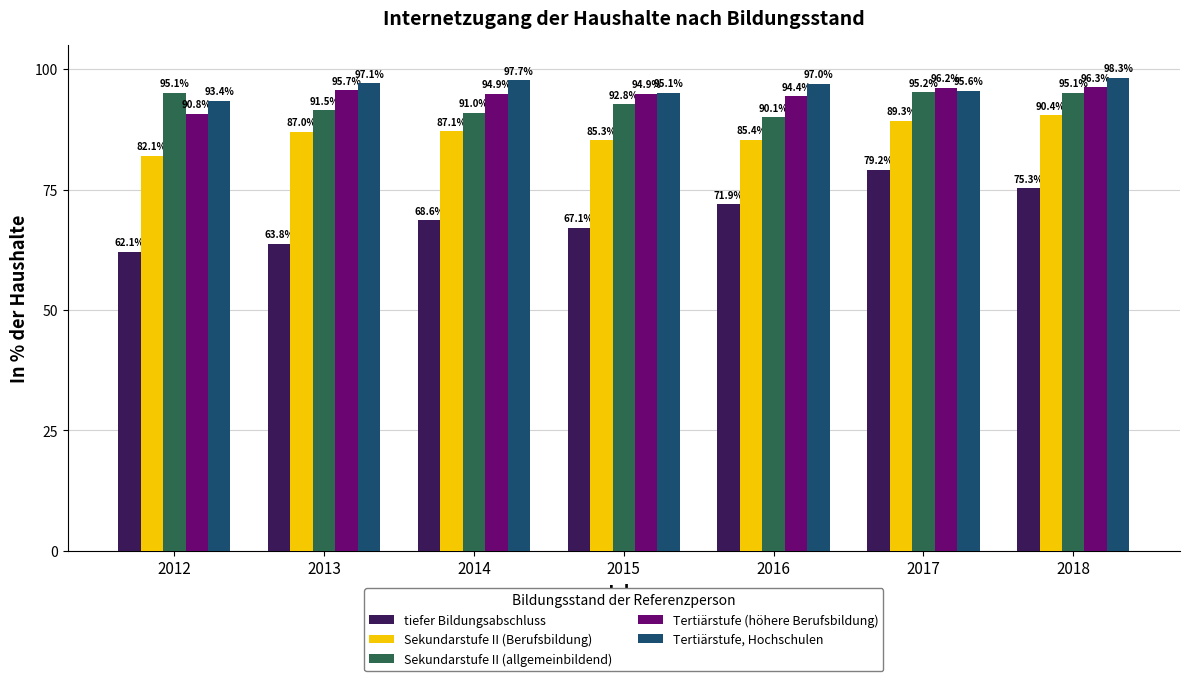

Which series changed the most between 2012 and 2016?

tiefer Bildungsabschluss